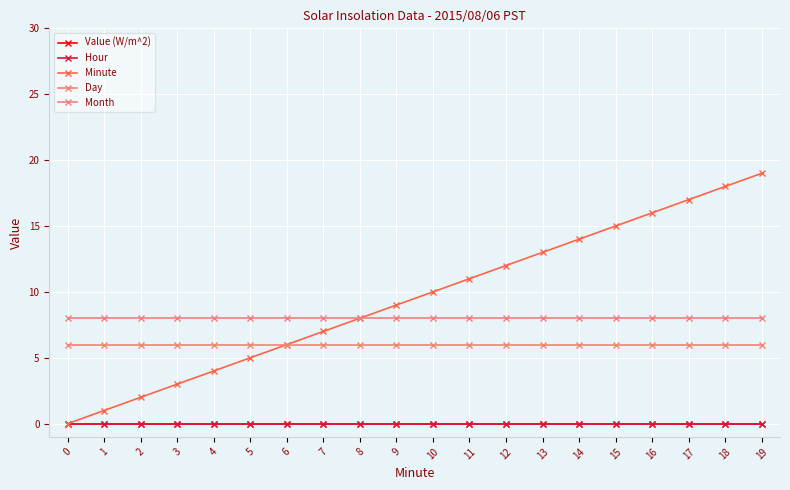

What is the total value across all series at 7?

21